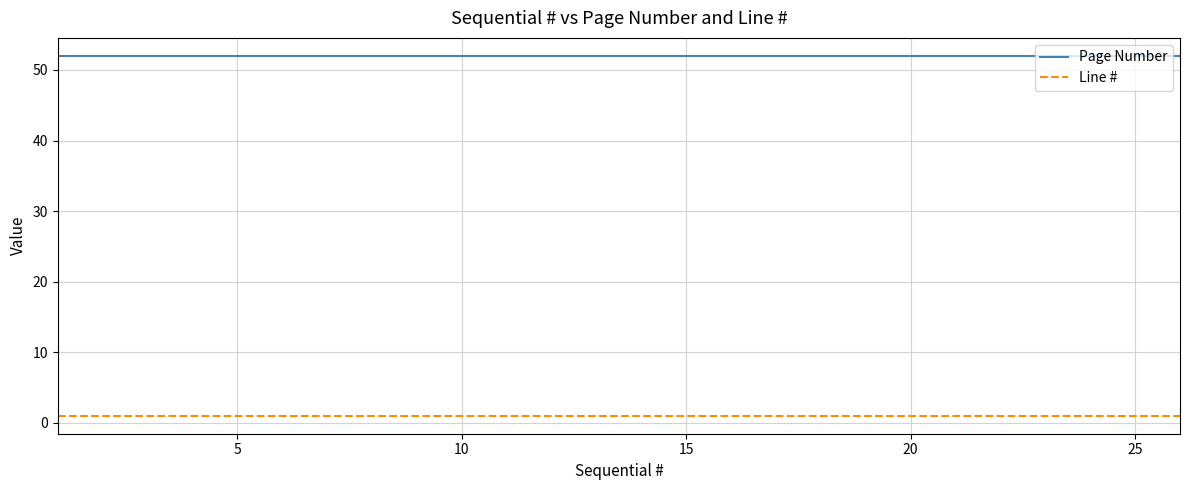

What is the smallest value displayed?

1